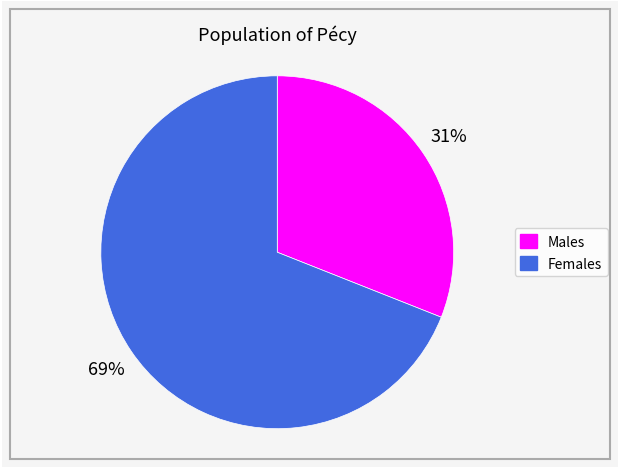

To the nearest percent, what is the difference between the largest and smallest slice percentages?

38%